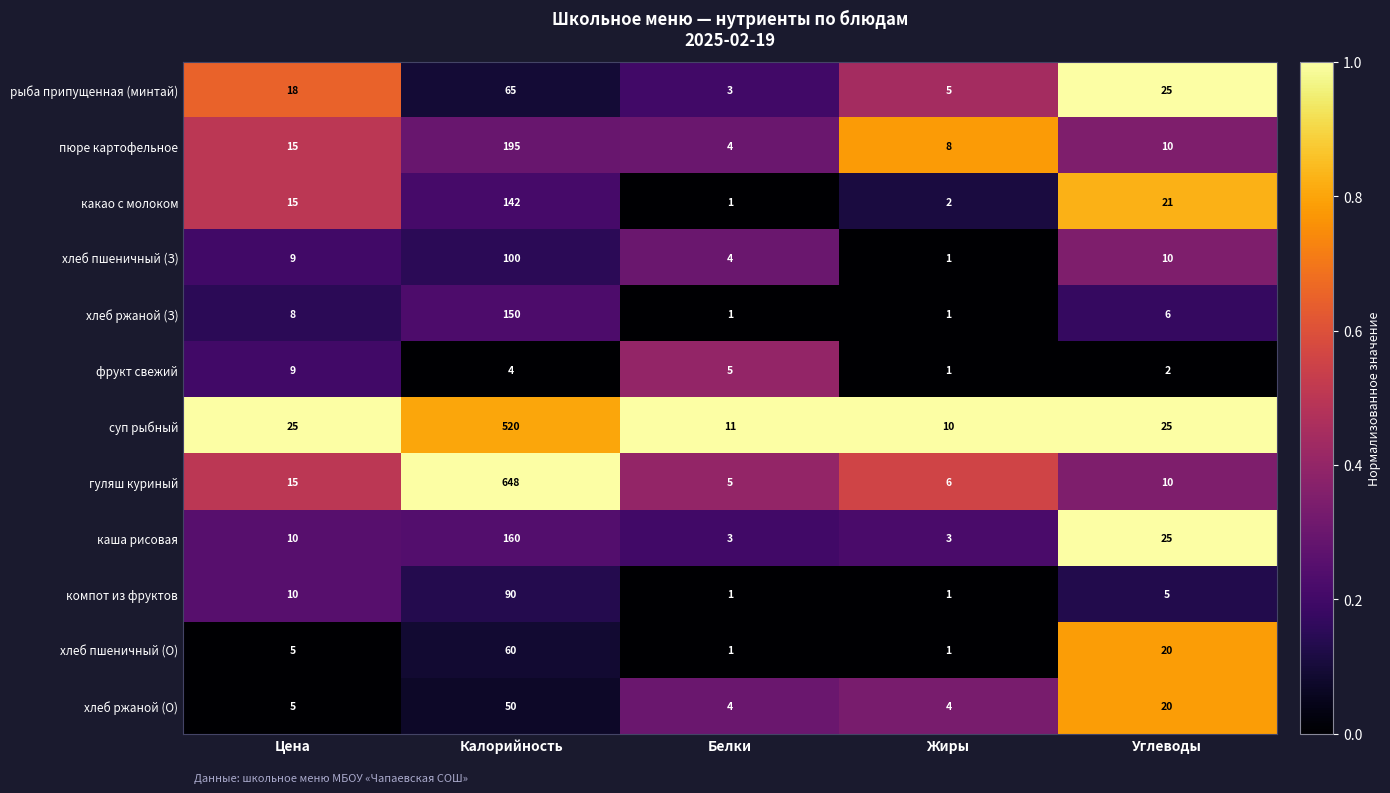

List the series in order of their peak value, lowest first.

фрукт свежий, хлеб ржаной (О), хлеб пшеничный (О), рыба припущенная (минтай), компот из фруктов, хлеб пшеничный (З), какао с молоком, хлеб ржаной (З), каша рисовая, пюре картофельное, суп рыбный, гуляш куриный